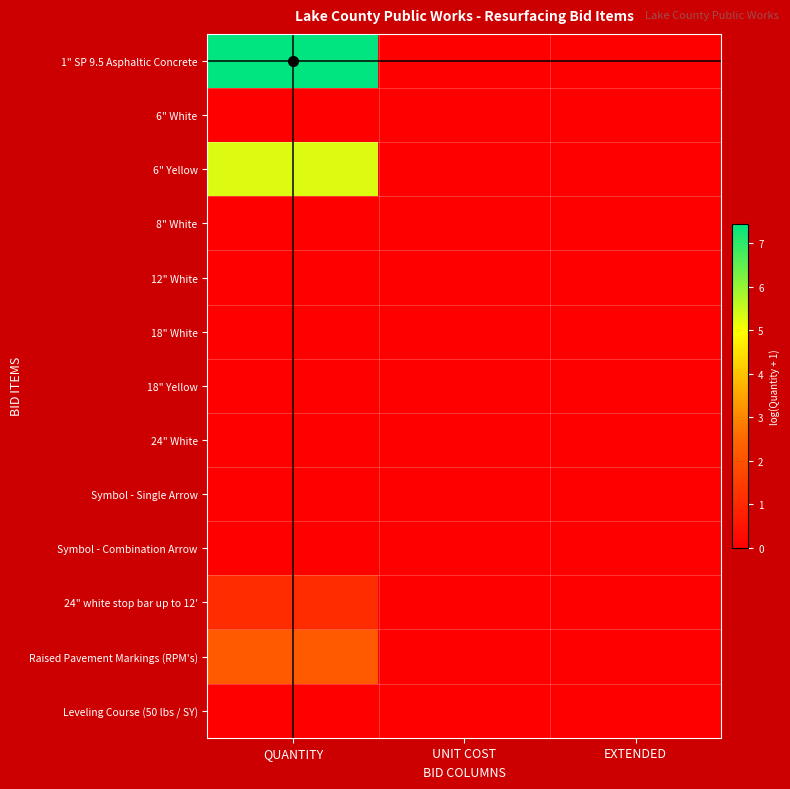

Reading left to right, what are all the values shown in this chart?

1" SP 9.5 Asphaltic Concrete: QUANTITY=7.4	UNIT COST=0.0	EXTENDED=0.0
6" White: QUANTITY=0.0	UNIT COST=0.0	EXTENDED=0.0
6" Yellow: QUANTITY=5.3	UNIT COST=0.0	EXTENDED=0.0
8" White: QUANTITY=0.0	UNIT COST=0.0	EXTENDED=0.0
12" White: QUANTITY=0.0	UNIT COST=0.0	EXTENDED=0.0
18" White: QUANTITY=0.0	UNIT COST=0.0	EXTENDED=0.0
18" Yellow: QUANTITY=0.0	UNIT COST=0.0	EXTENDED=0.0
24" White: QUANTITY=0.0	UNIT COST=0.0	EXTENDED=0.0
Symbol - Single Arrow: QUANTITY=0.0	UNIT COST=0.0	EXTENDED=0.0
Symbol - Combination Arrow: QUANTITY=0.0	UNIT COST=0.0	EXTENDED=0.0
24" white stop bar up to 12': QUANTITY=1.1	UNIT COST=0.0	EXTENDED=0.0
Raised Pavement Markings (RPM's): QUANTITY=2.2	UNIT COST=0.0	EXTENDED=0.0
Leveling Course (50 lbs / SY): QUANTITY=0.0	UNIT COST=0.0	EXTENDED=0.0